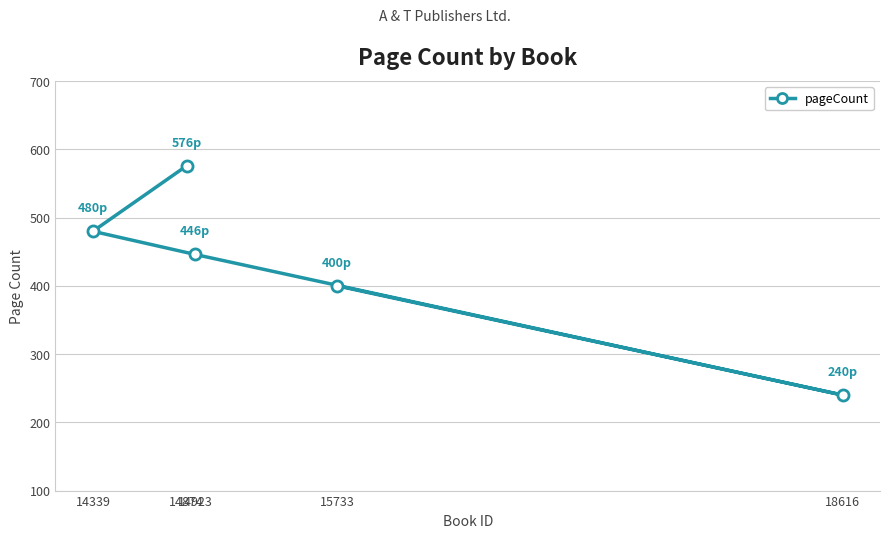

List the labels in order of value, largest first.

14874, 14339, 14923, 15733, 18616